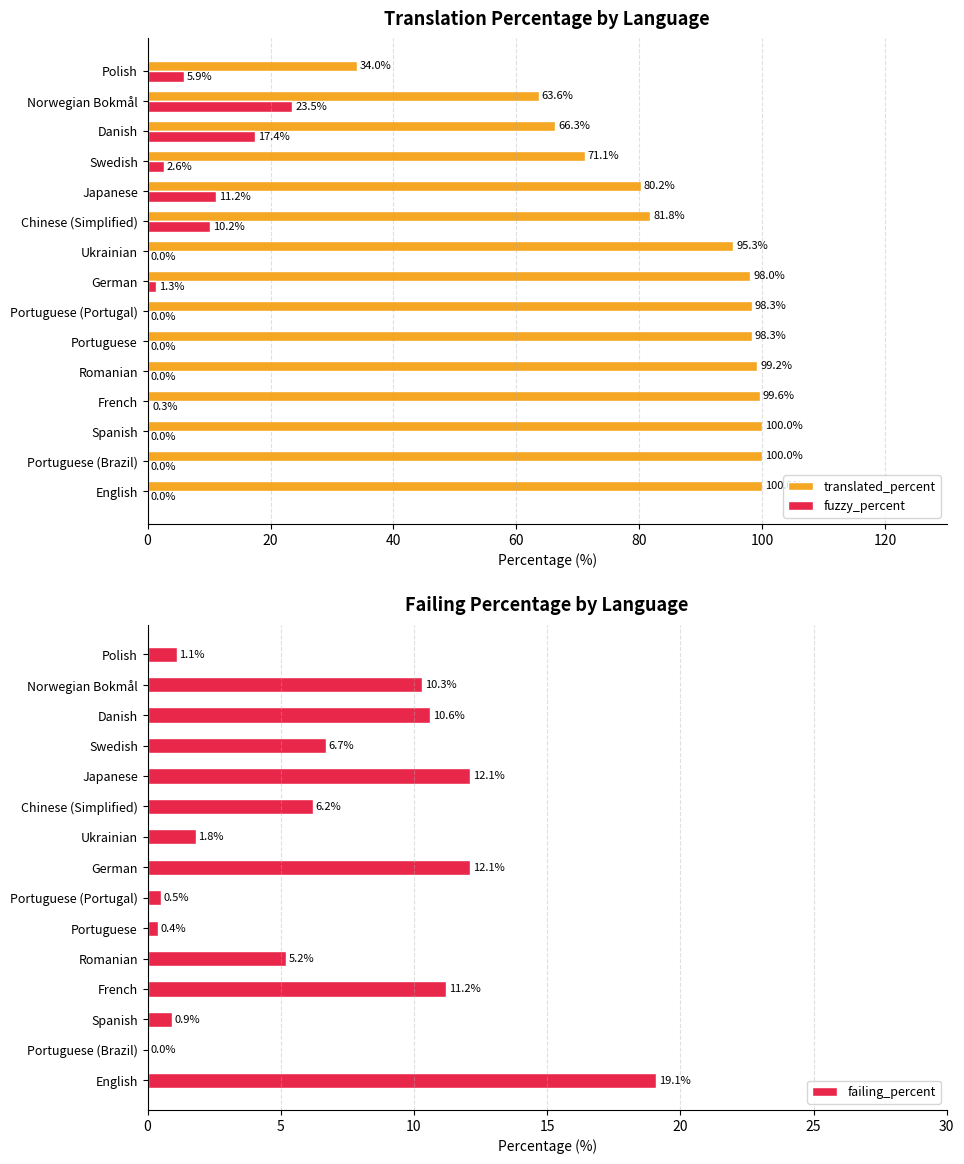

What is the difference between the maximum and minimum values in the fuzzy_percent series?

23.5